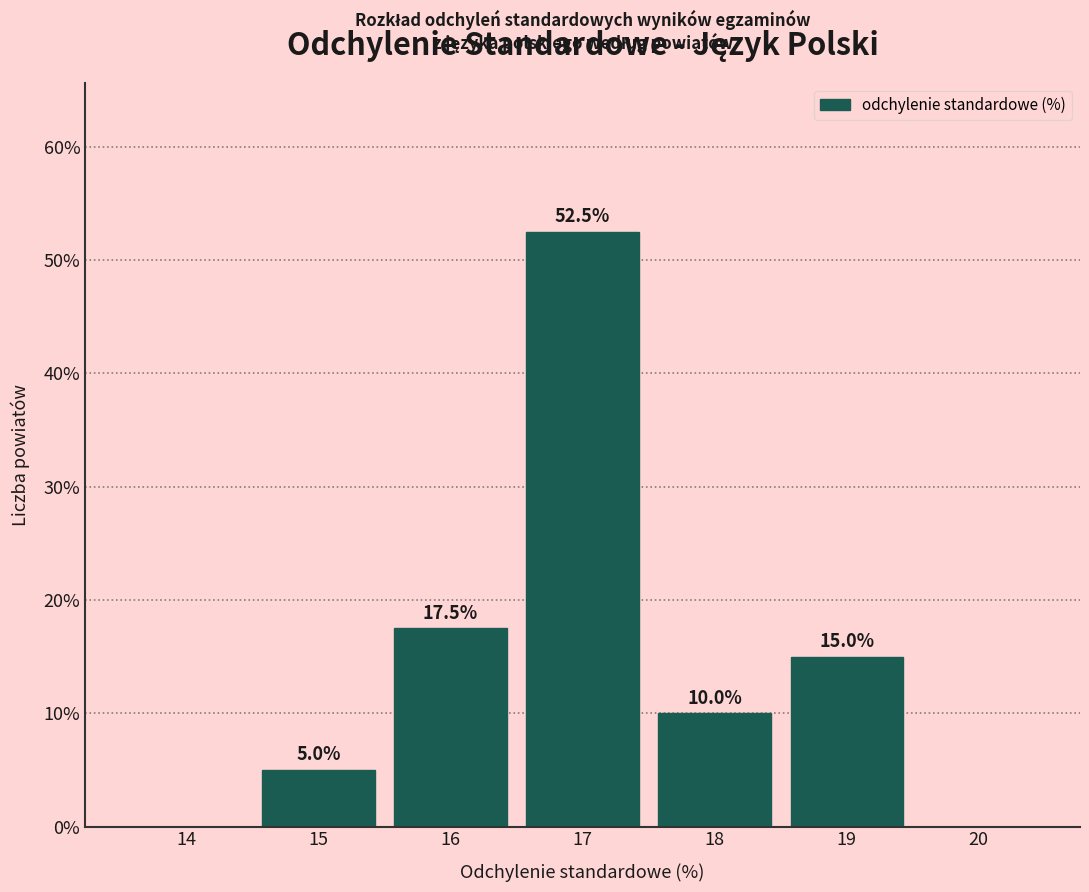

Reading left to right, extract all data points from this chart.

14=0.0	15=5.0	16=17.5	17=52.5	18=10.0	19=15.0	20=0.0